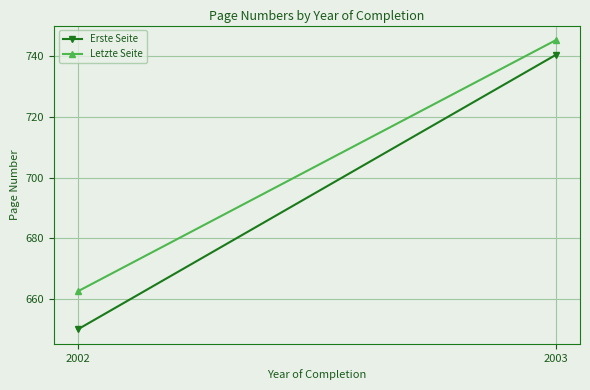

What is the average value of the Letzte Seite series?

704.0